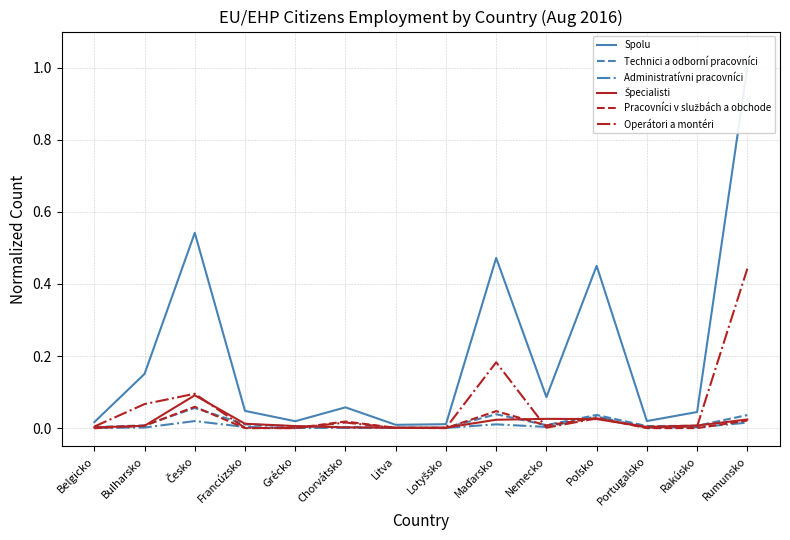

How many lines are shown in the chart?

6